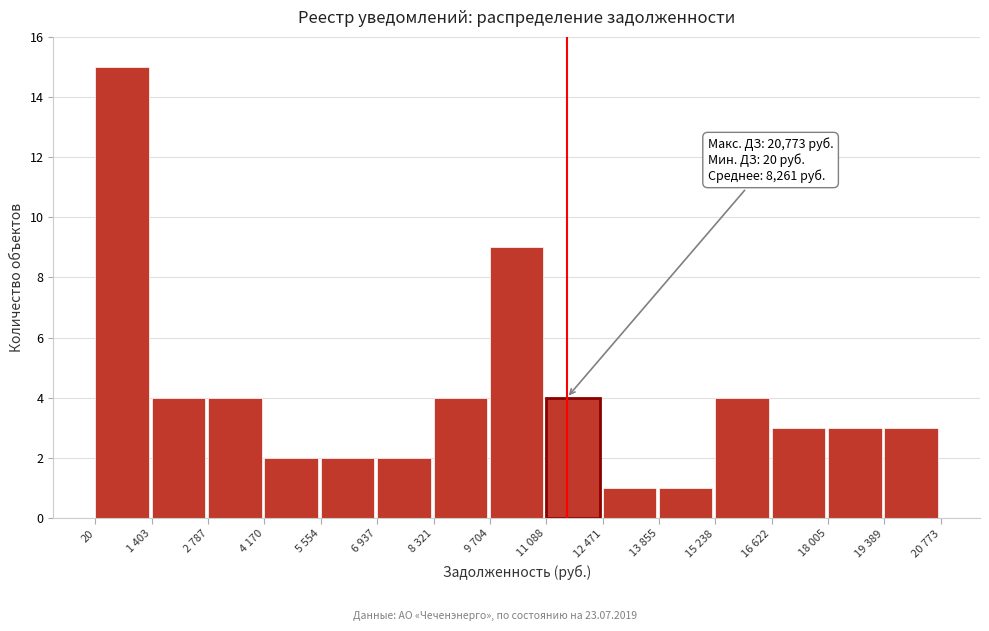

Reading right to left, extract all data points from this chart.

3	3	3	4	1	1	4	9	4	2	2	2	4	4	15